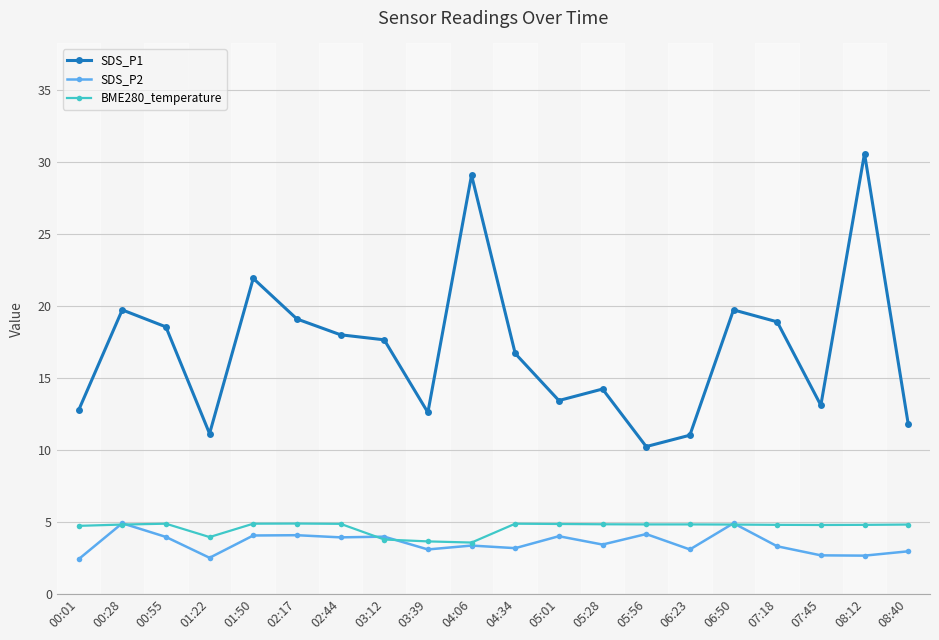

How many series are shown in this chart?

3